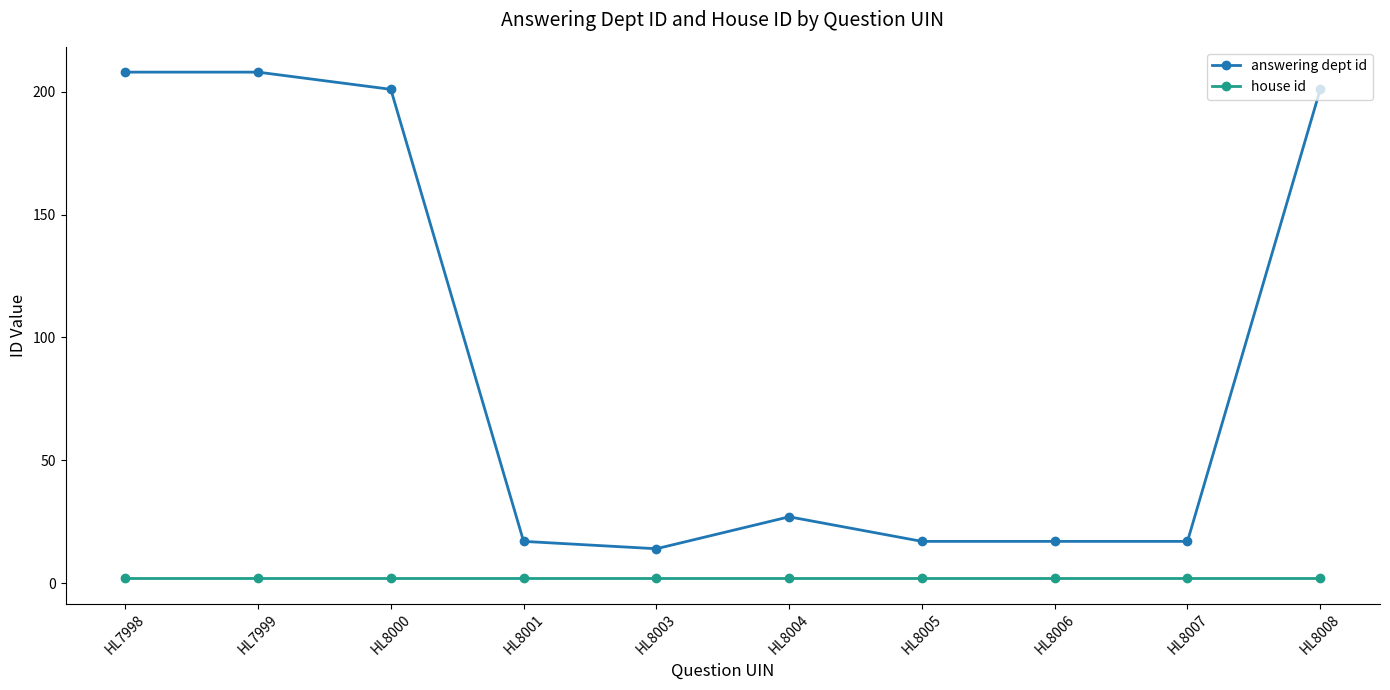

True or false: answering dept id has more than 0 interior local peaks.

True